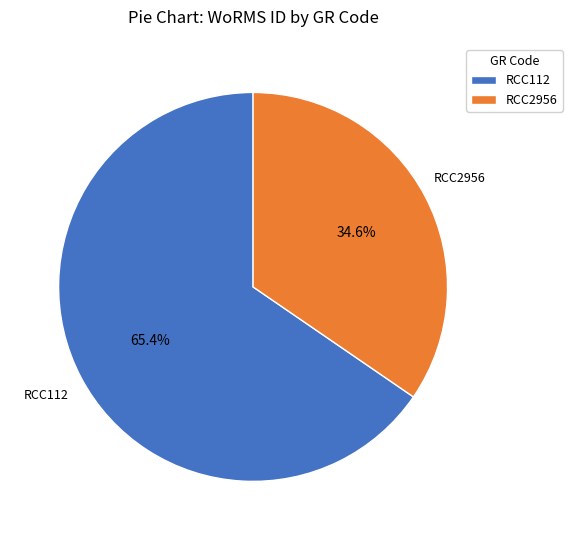

Which has a higher value, RCC112 or RCC2956?

RCC112